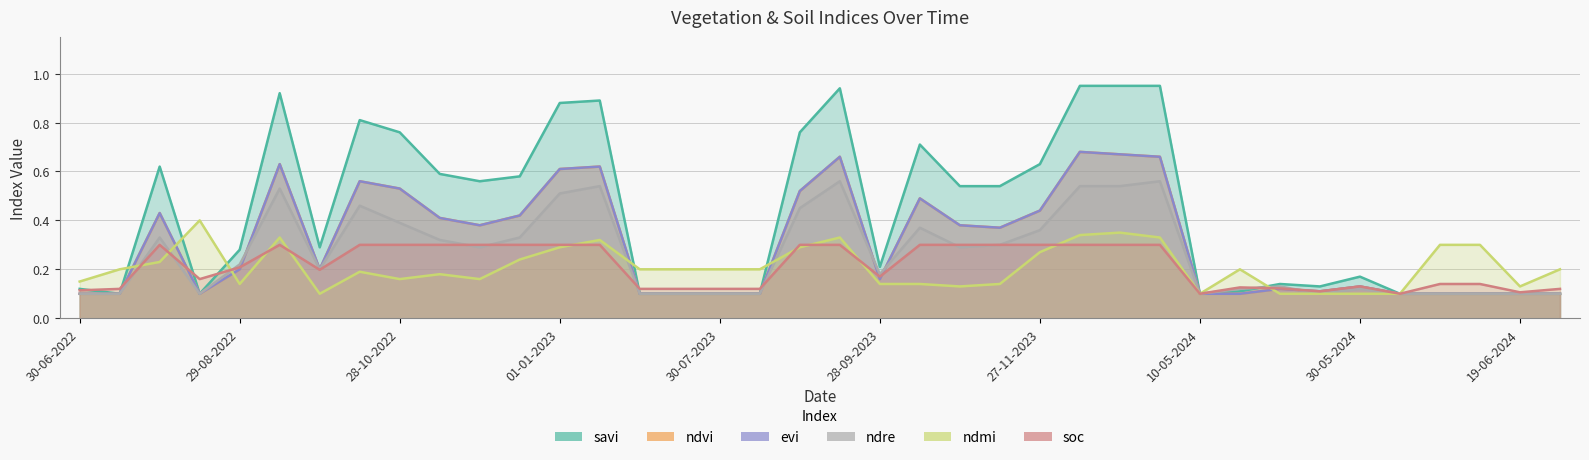

Reading left to right, list all the values displayed in this chart.

ndvi: 30-06-2022=0.1	15-07-2022=0.1	30-07-2022=0.4	14-08-2022=0.1	29-08-2022=0.2	13-09-2022=0.6	28-09-2022=0.2	13-10-2022=0.6	28-10-2022=0.5	12-11-2022=0.4	27-11-2022=0.4	12-12-2022=0.4	01-01-2023=0.6	11-01-2023=0.6	30-06-2023=0.1	15-07-2023=0.1	30-07-2023=0.1	14-08-2023=0.1	29-08-2023=0.5	13-09-2023=0.7	28-09-2023=0.2	13-10-2023=0.5	28-10-2023=0.4	12-11-2023=0.4	27-11-2023=0.4	12-12-2023=0.7	01-01-2024=0.7	11-01-2024=0.7	10-05-2024=0.1	15-05-2024=0.1	20-05-2024=0.1	25-05-2024=0.1	30-05-2024=0.1	04-06-2024=0.1	09-06-2024=0.1	14-06-2024=0.1	19-06-2024=0.1	09-07-2024=0.1
evi: 30-06-2022=0.1	15-07-2022=0.1	30-07-2022=0.4	14-08-2022=0.1	29-08-2022=0.2	13-09-2022=0.6	28-09-2022=0.2	13-10-2022=0.6	28-10-2022=0.5	12-11-2022=0.4	27-11-2022=0.4	12-12-2022=0.4	01-01-2023=0.6	11-01-2023=0.6	30-06-2023=0.1	15-07-2023=0.1	30-07-2023=0.1	14-08-2023=0.1	29-08-2023=0.5	13-09-2023=0.7	28-09-2023=0.2	13-10-2023=0.5	28-10-2023=0.4	12-11-2023=0.4	27-11-2023=0.4	12-12-2023=0.7	01-01-2024=0.7	11-01-2024=0.7	10-05-2024=0.1	15-05-2024=0.1	20-05-2024=0.1	25-05-2024=0.1	30-05-2024=0.1	04-06-2024=0.1	09-06-2024=0.1	14-06-2024=0.1	19-06-2024=0.1	09-07-2024=0.1
savi: 30-06-2022=0.1	15-07-2022=0.1	30-07-2022=0.6	14-08-2022=0.1	29-08-2022=0.3	13-09-2022=0.9	28-09-2022=0.3	13-10-2022=0.8	28-10-2022=0.8	12-11-2022=0.6	27-11-2022=0.6	12-12-2022=0.6	01-01-2023=0.9	11-01-2023=0.9	30-06-2023=0.1	15-07-2023=0.1	30-07-2023=0.1	14-08-2023=0.1	29-08-2023=0.8	13-09-2023=0.9	28-09-2023=0.2	13-10-2023=0.7	28-10-2023=0.5	12-11-2023=0.5	27-11-2023=0.6	12-12-2023=0.9	01-01-2024=0.9	11-01-2024=0.9	10-05-2024=0.1	15-05-2024=0.1	20-05-2024=0.1	25-05-2024=0.1	30-05-2024=0.2	04-06-2024=0.1	09-06-2024=0.1	14-06-2024=0.1	19-06-2024=0.1	09-07-2024=0.1
ndre: 30-06-2022=0.1	15-07-2022=0.1	30-07-2022=0.3	14-08-2022=0.1	29-08-2022=0.2	13-09-2022=0.5	28-09-2022=0.2	13-10-2022=0.5	28-10-2022=0.4	12-11-2022=0.3	27-11-2022=0.3	12-12-2022=0.3	01-01-2023=0.5	11-01-2023=0.5	30-06-2023=0.1	15-07-2023=0.1	30-07-2023=0.1	14-08-2023=0.1	29-08-2023=0.5	13-09-2023=0.6	28-09-2023=0.2	13-10-2023=0.4	28-10-2023=0.3	12-11-2023=0.3	27-11-2023=0.4	12-12-2023=0.5	01-01-2024=0.5	11-01-2024=0.6	10-05-2024=0.1	15-05-2024=0.1	20-05-2024=0.1	25-05-2024=0.1	30-05-2024=0.1	04-06-2024=0.1	09-06-2024=0.1	14-06-2024=0.1	19-06-2024=0.1	09-07-2024=0.1
ndmi: 30-06-2022=0.1	15-07-2022=0.2	30-07-2022=0.2	14-08-2022=0.4	29-08-2022=0.1	13-09-2022=0.3	28-09-2022=0.1	13-10-2022=0.2	28-10-2022=0.2	12-11-2022=0.2	27-11-2022=0.2	12-12-2022=0.2	01-01-2023=0.3	11-01-2023=0.3	30-06-2023=0.2	15-07-2023=0.2	30-07-2023=0.2	14-08-2023=0.2	29-08-2023=0.3	13-09-2023=0.3	28-09-2023=0.1	13-10-2023=0.1	28-10-2023=0.1	12-11-2023=0.1	27-11-2023=0.3	12-12-2023=0.3	01-01-2024=0.3	11-01-2024=0.3	10-05-2024=0.1	15-05-2024=0.2	20-05-2024=0.1	25-05-2024=0.1	30-05-2024=0.1	04-06-2024=0.1	09-06-2024=0.3	14-06-2024=0.3	19-06-2024=0.1	09-07-2024=0.2
soc: 30-06-2022=0.1	15-07-2022=0.1	30-07-2022=0.3	14-08-2022=0.2	29-08-2022=0.2	13-09-2022=0.3	28-09-2022=0.2	13-10-2022=0.3	28-10-2022=0.3	12-11-2022=0.3	27-11-2022=0.3	12-12-2022=0.3	01-01-2023=0.3	11-01-2023=0.3	30-06-2023=0.1	15-07-2023=0.1	30-07-2023=0.1	14-08-2023=0.1	29-08-2023=0.3	13-09-2023=0.3	28-09-2023=0.2	13-10-2023=0.3	28-10-2023=0.3	12-11-2023=0.3	27-11-2023=0.3	12-12-2023=0.3	01-01-2024=0.3	11-01-2024=0.3	10-05-2024=0.1	15-05-2024=0.1	20-05-2024=0.1	25-05-2024=0.1	30-05-2024=0.1	04-06-2024=0.1	09-06-2024=0.1	14-06-2024=0.1	19-06-2024=0.1	09-07-2024=0.1